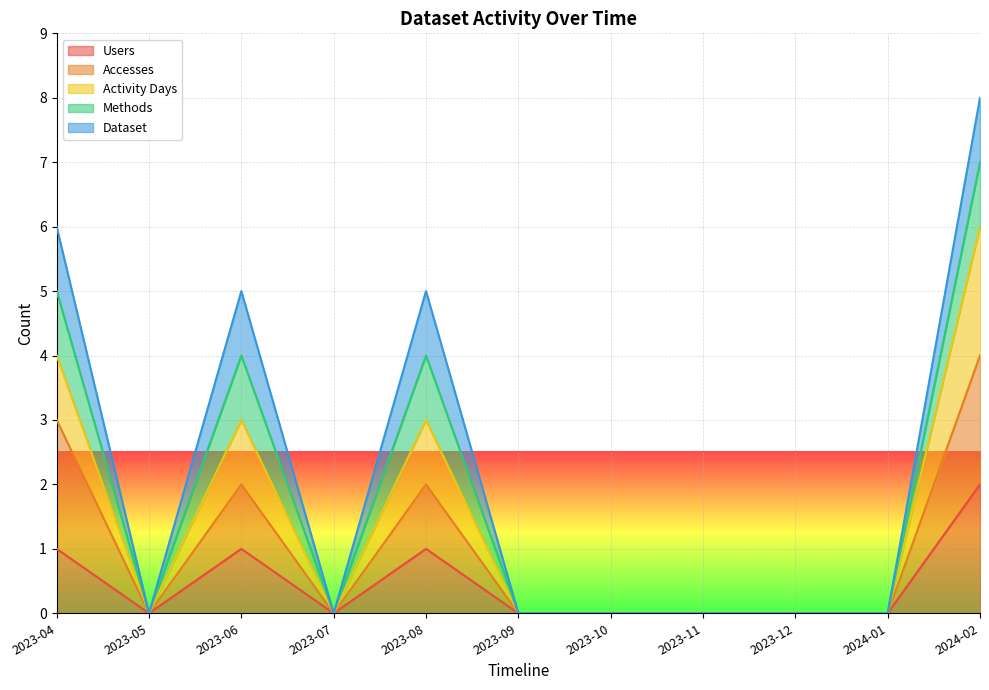

How many Users values are between 0 and 1?

10